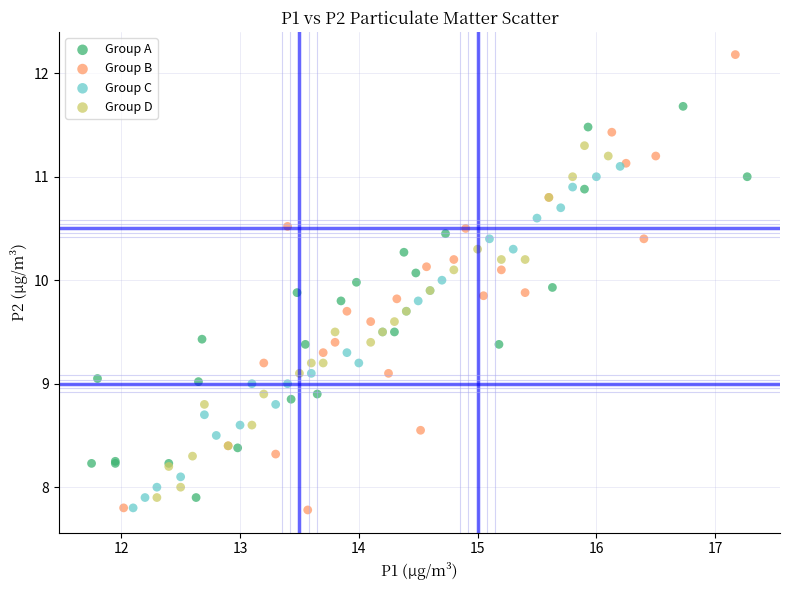

Which series has the largest Y range (max minus min)?

Group B